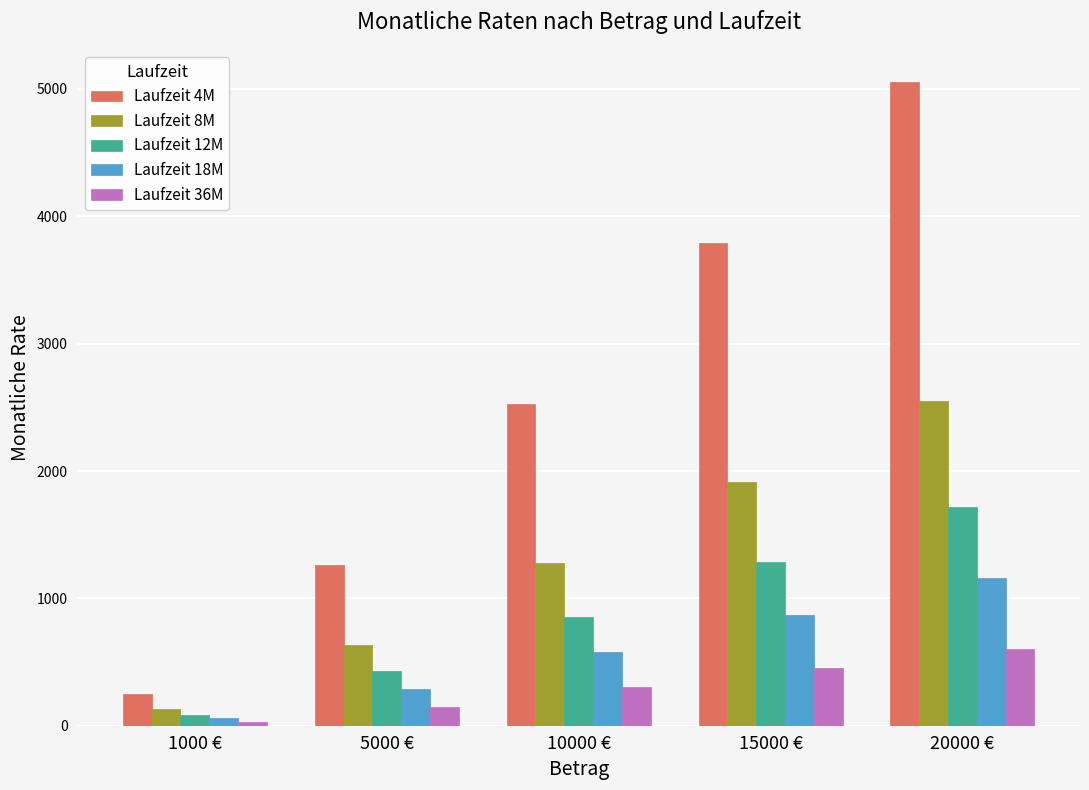

Rank the series at 15000 € from lowest to highest value.

Laufzeit 36M, Laufzeit 18M, Laufzeit 12M, Laufzeit 8M, Laufzeit 4M